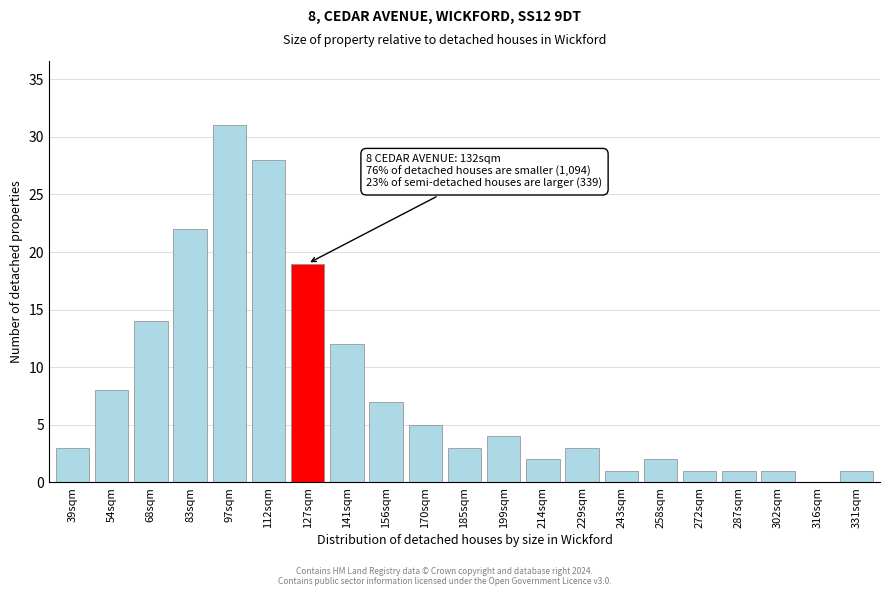

Reading left to right, transcribe all the data shown in this chart.

39sqm=3	54sqm=8	68sqm=14	83sqm=22	97sqm=31	112sqm=28	127sqm=19	141sqm=12	156sqm=7	170sqm=5	185sqm=3	199sqm=4	214sqm=2	229sqm=3	243sqm=1	258sqm=2	272sqm=1	287sqm=1	302sqm=1	316sqm=0	331sqm=1